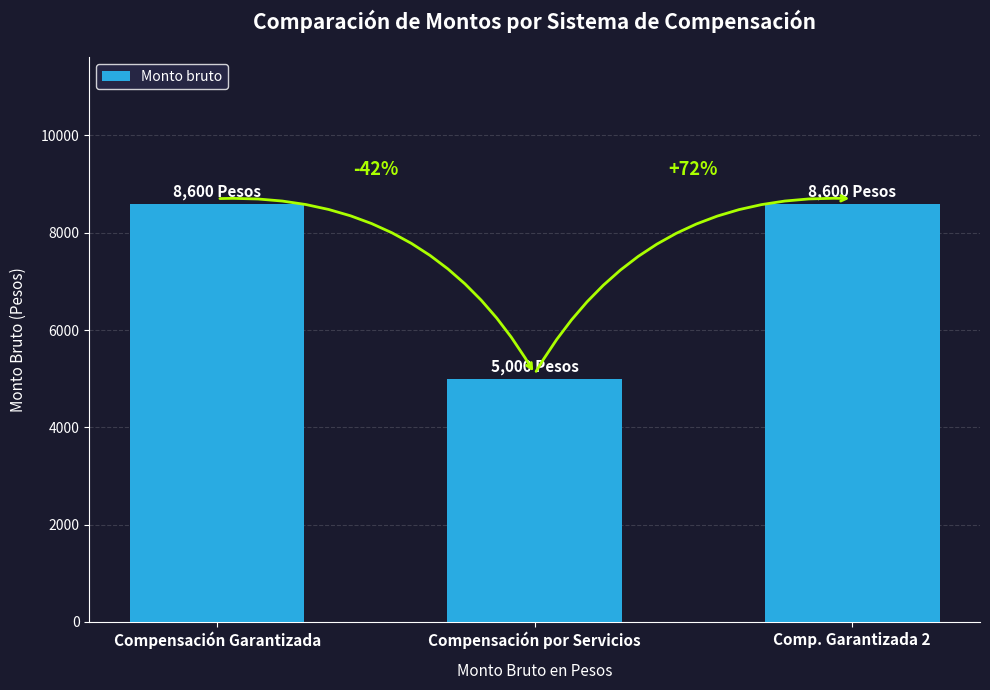

Approximately how many times larger is the value at Compensación por Servicios compared to Comp. Garantizada 2?

0.6